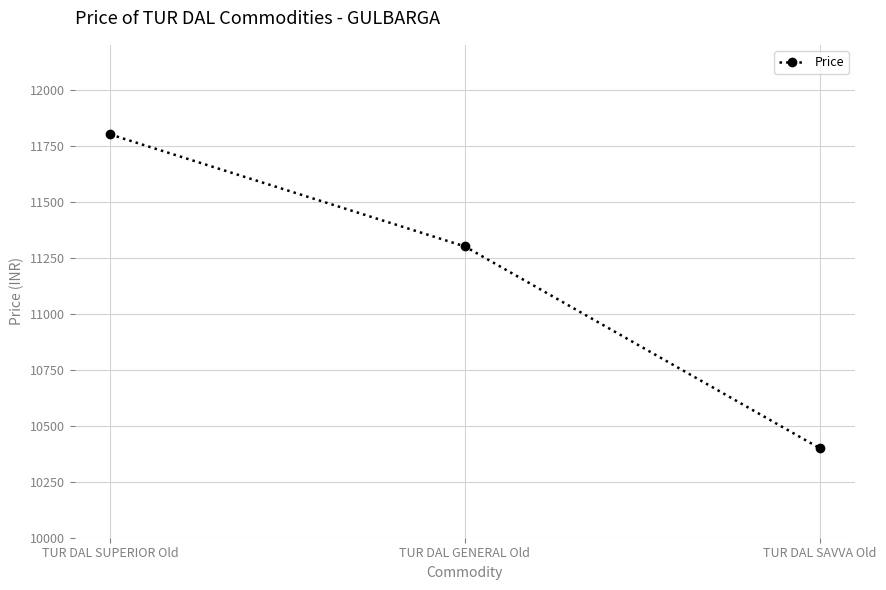

What is the difference between the maximum and minimum values?

1400